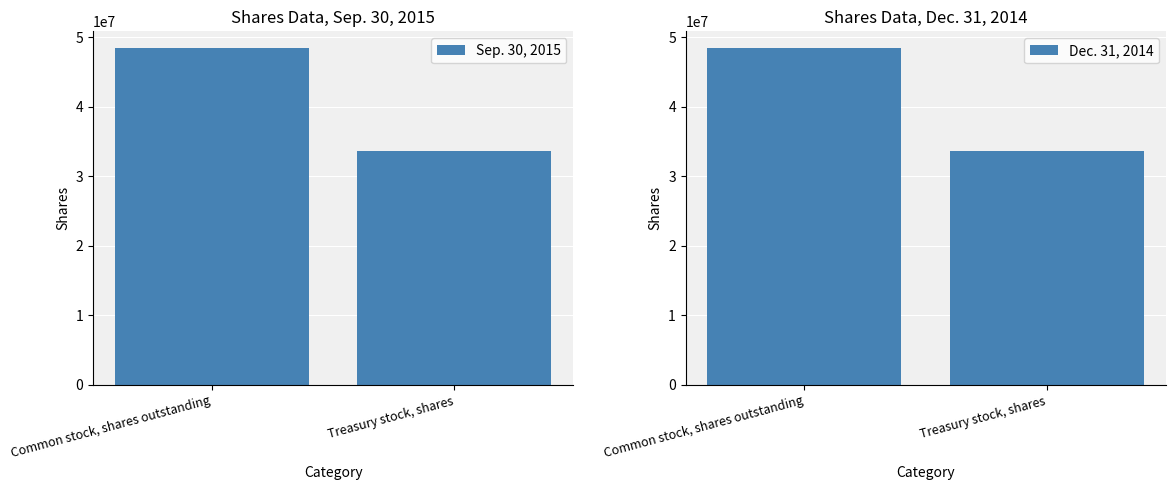

Does the chart contain stacked bars?

No